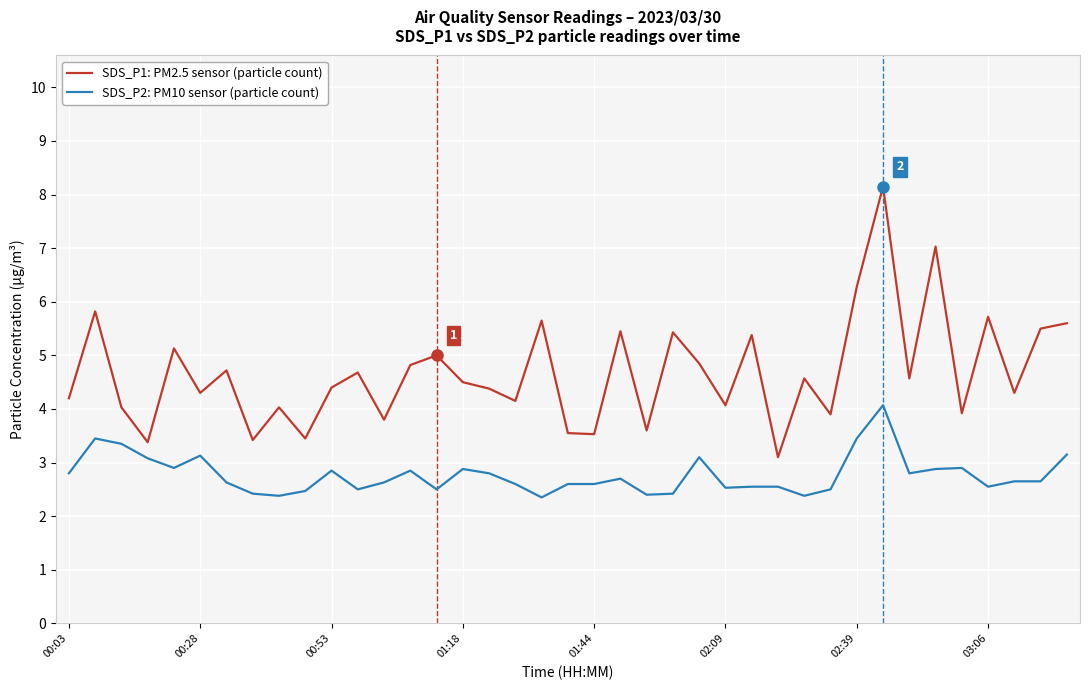

Which series has the largest range (max minus min)?

SDS_P1: PM2.5 sensor (particle count)